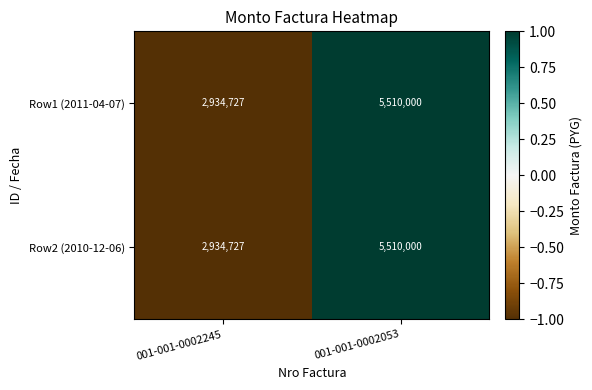

Where is Row1 (2011-04-07) nearest to the value 4222363?

001-001-0002245